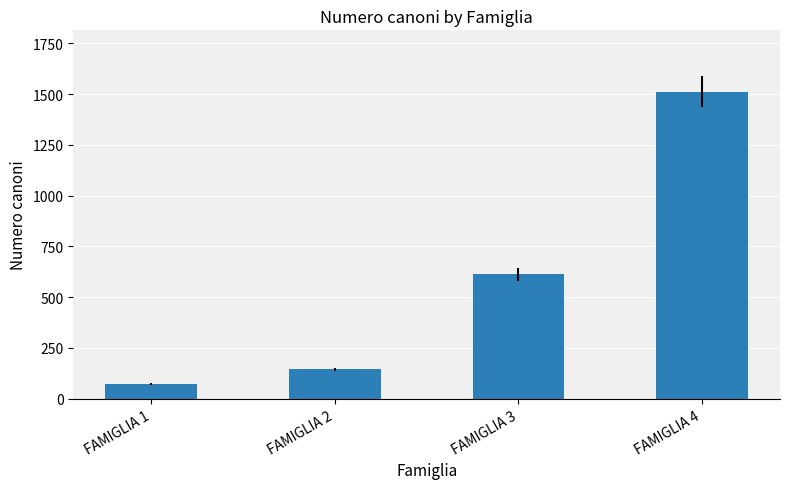

How many bars are there in total?

4